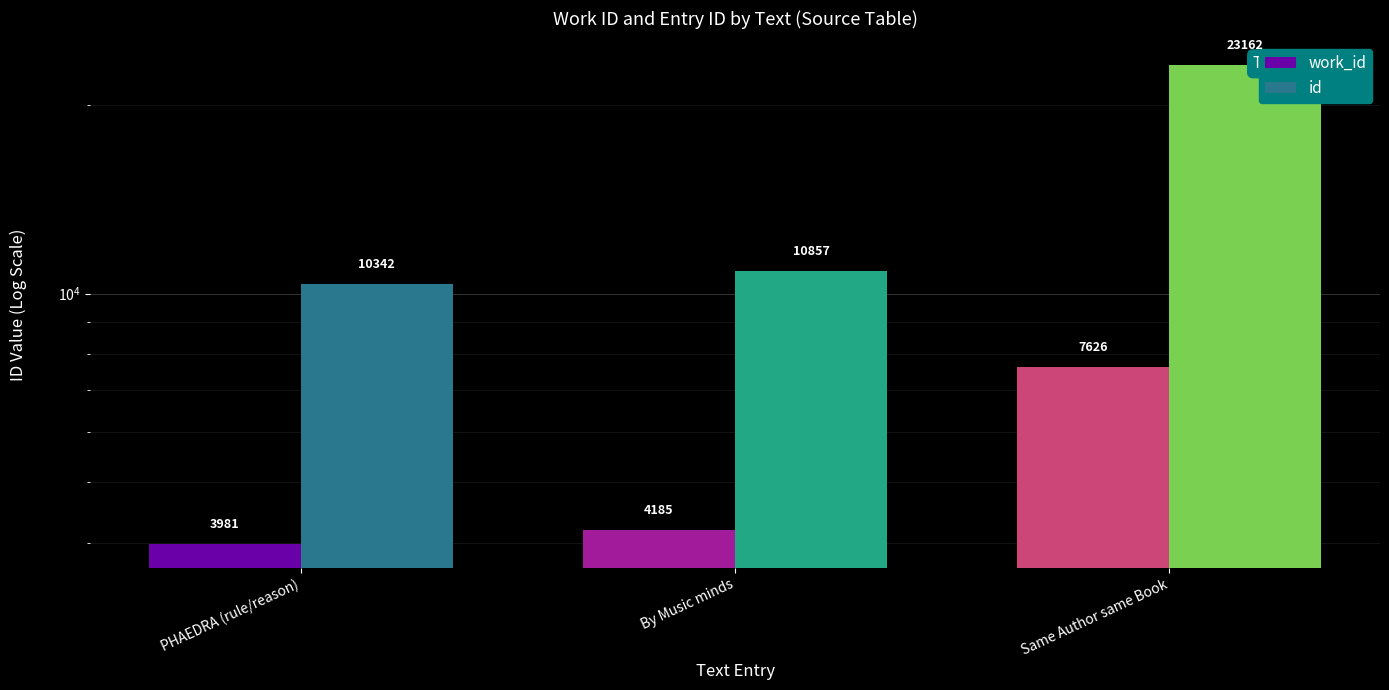

The id series shows 23162 at Same Author same Book. True or false?

True